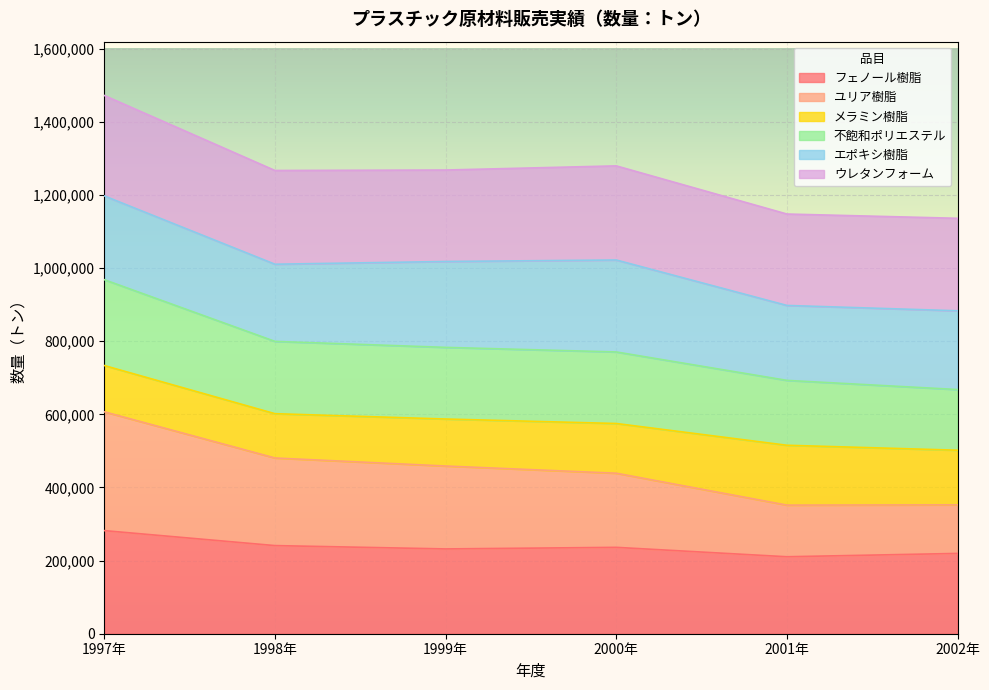

The フェノール樹脂 series shows 281966 at 1997年. True or false?

True